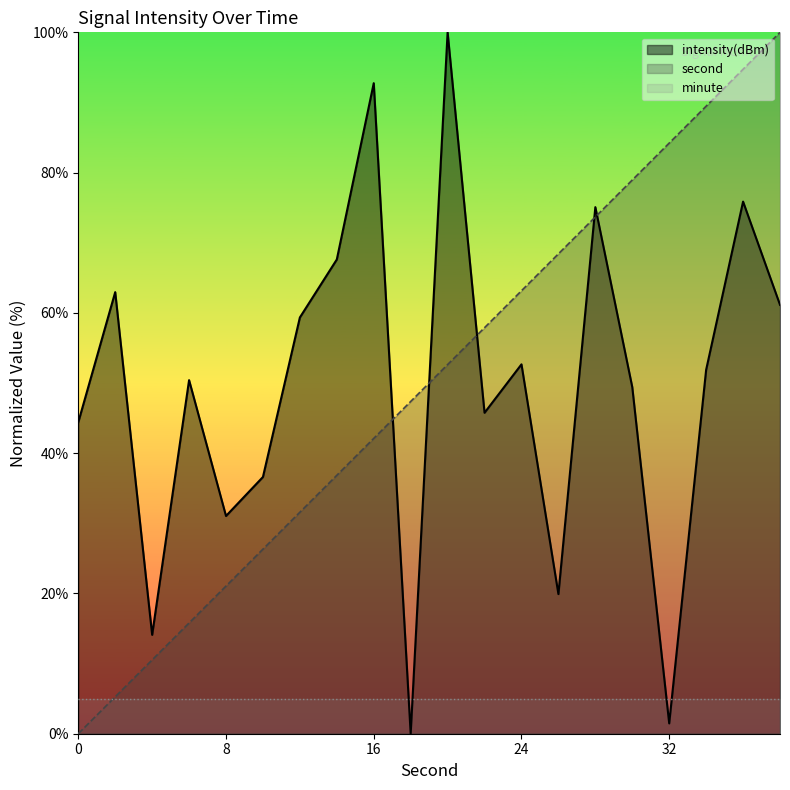

Reading left to right, what are all the values shown in this chart?

intensity(dBm): 0=44.4	2=63.0	4=14.1	6=50.4	8=31.0	10=36.6	12=59.3	14=67.6	16=92.7	18=0.0	20=100.0	22=45.8	24=52.7	26=19.9	28=75.1	30=49.4	32=1.5	34=51.9	36=75.9	38=61.1
second: 0=0.0	2=5.3	4=10.5	6=15.8	8=21.1	10=26.3	12=31.6	14=36.8	16=42.1	18=47.4	20=52.6	22=57.9	24=63.2	26=68.4	28=73.7	30=78.9	32=84.2	34=89.5	36=94.7	38=100.0